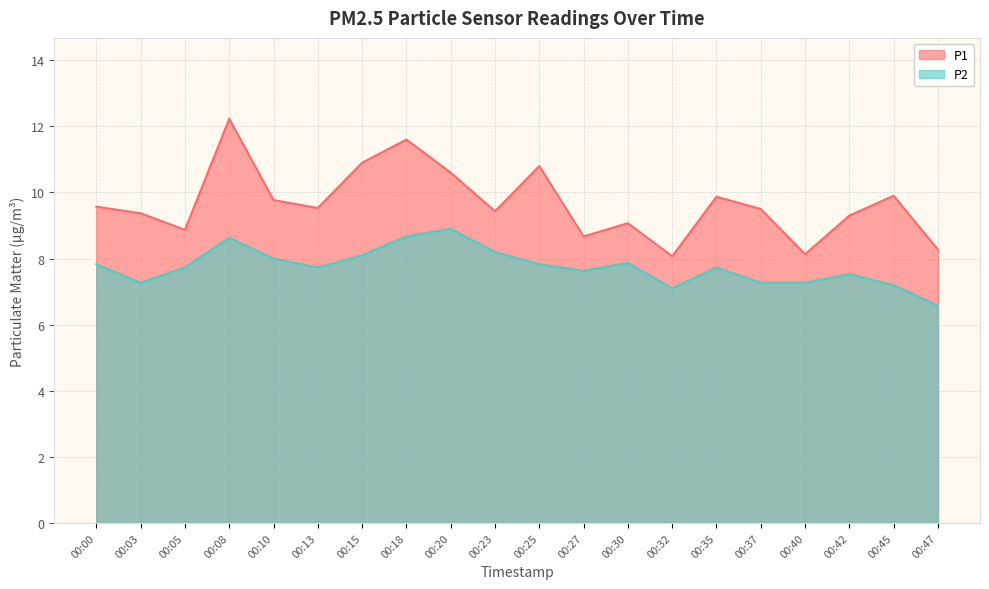

True or false: P2 has more than 2 interior local peaks.

True